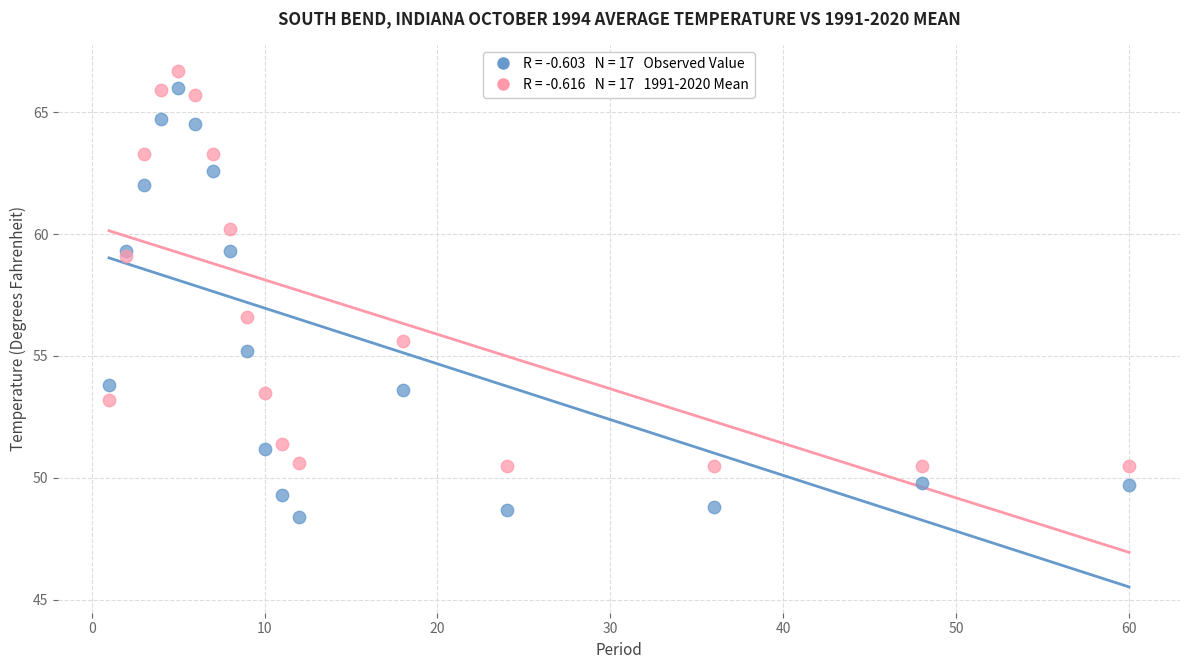

Across all series, what Y value is closest to 57?

56.6